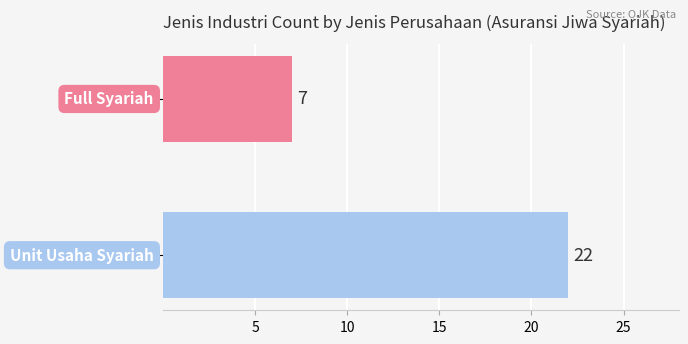

What is the maximum value shown in the chart?

22